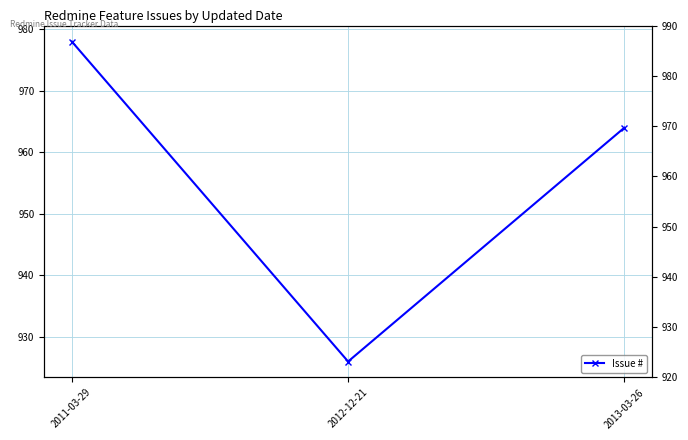

What is the label of the 1st point from the left?

2011-03-29